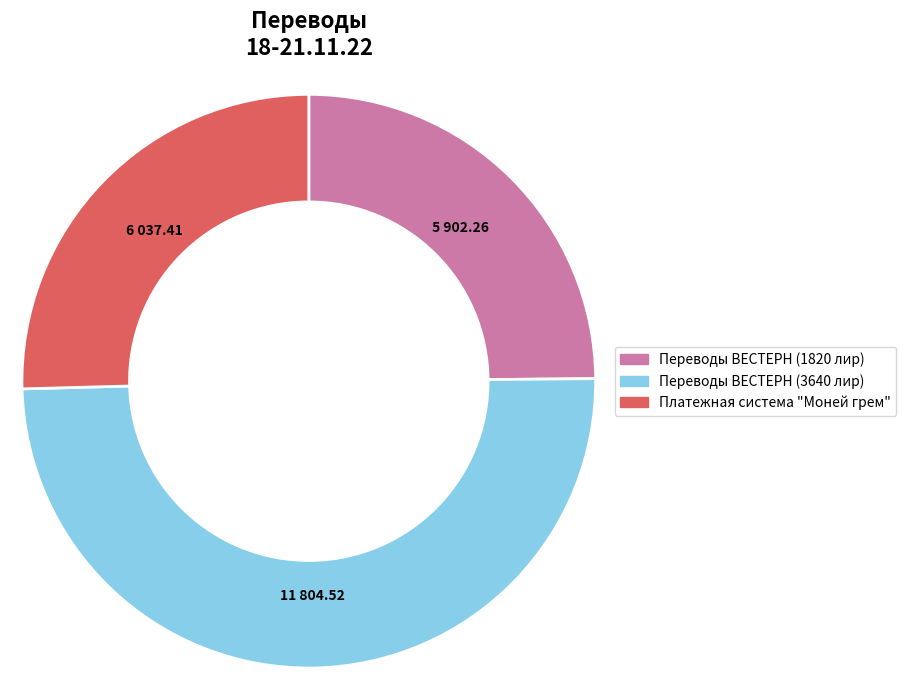

What is the ratio of the value at Переводы ВЕСТЕРН (1820 лир) to the value at Платежная система "Моней грем"?

1.0